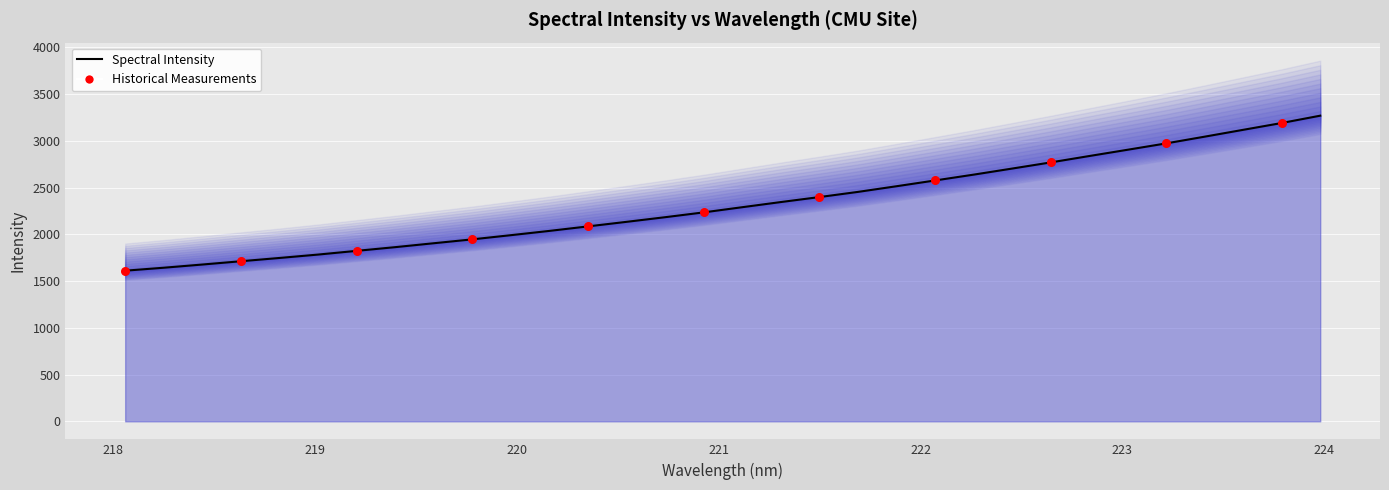

Between 221.3083 and 219.589, which is larger?

221.3083